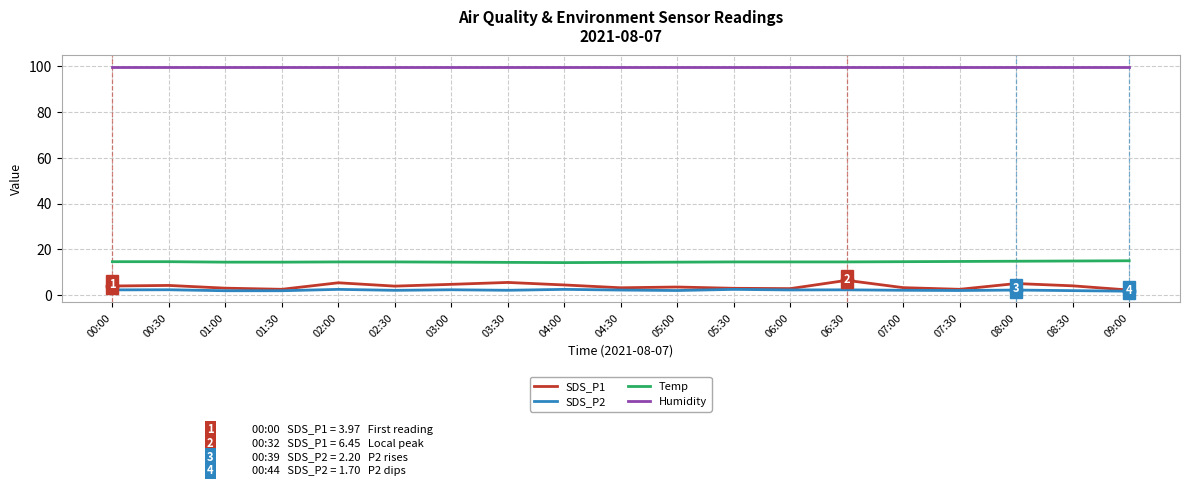

What is the difference between the highest and lowest values at 04:00?

97.4